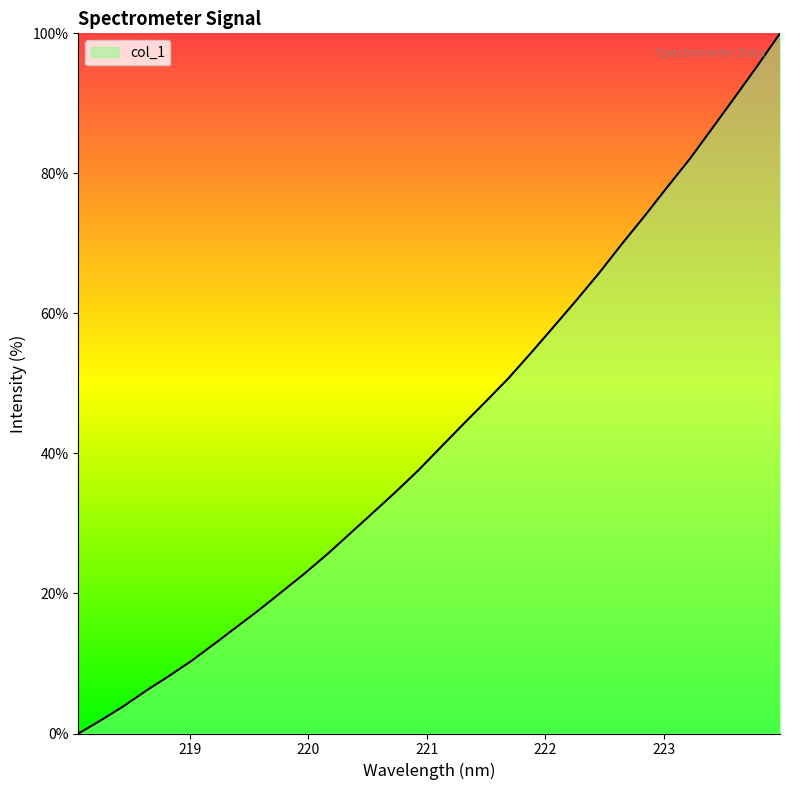

What is the greatest value displayed?

100.0